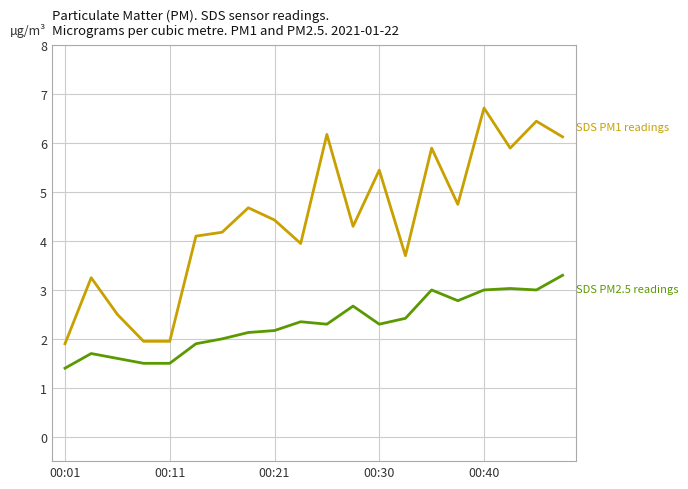

What is the smallest value displayed?

1.4